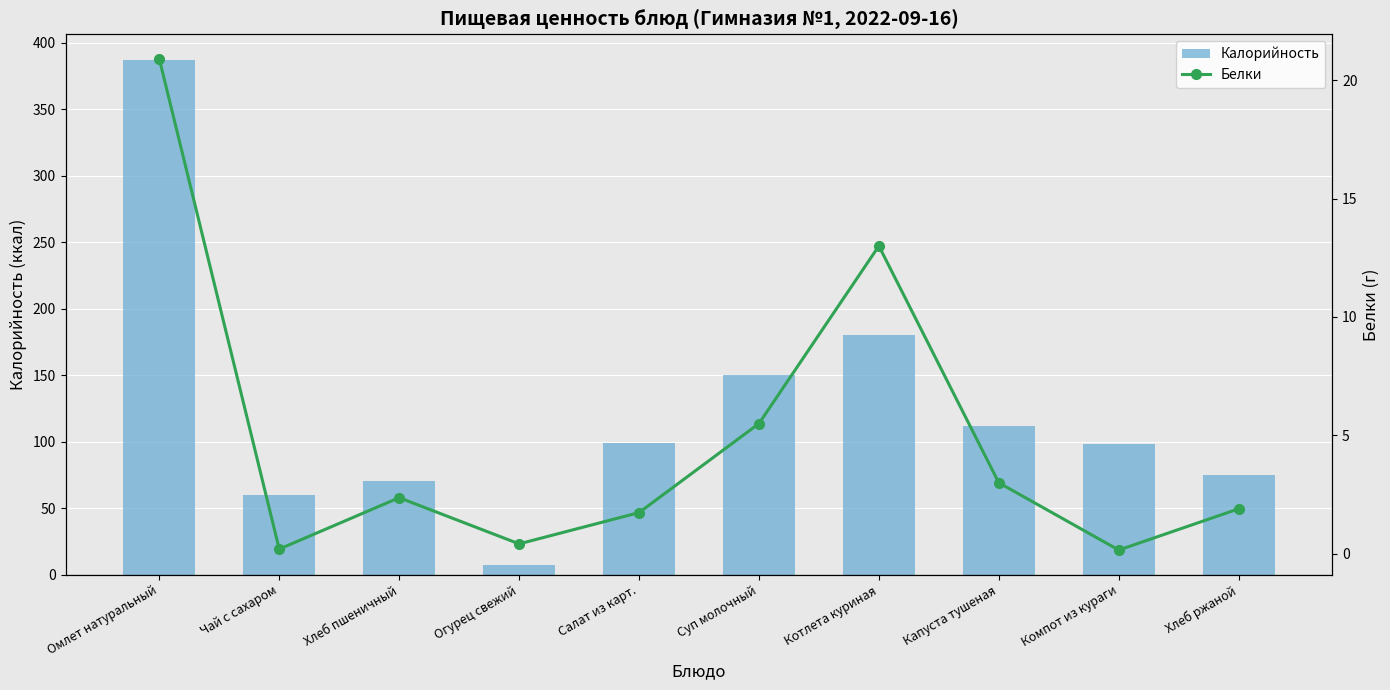

What is the value of the Калорийность bar at the 1st from the left?

387.0